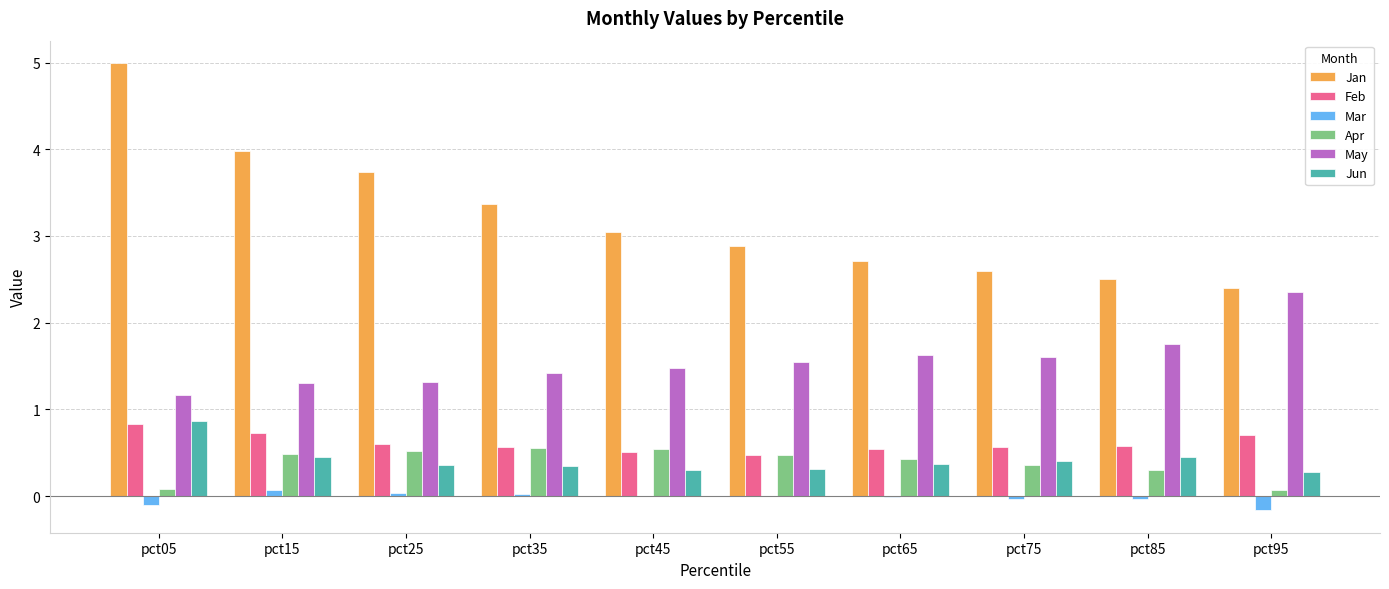

At which category is the sum across all series the highest?

pct05